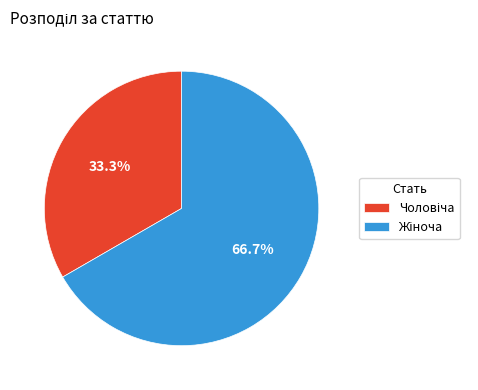

Is there any slice that represents more than half of the pie?

Yes